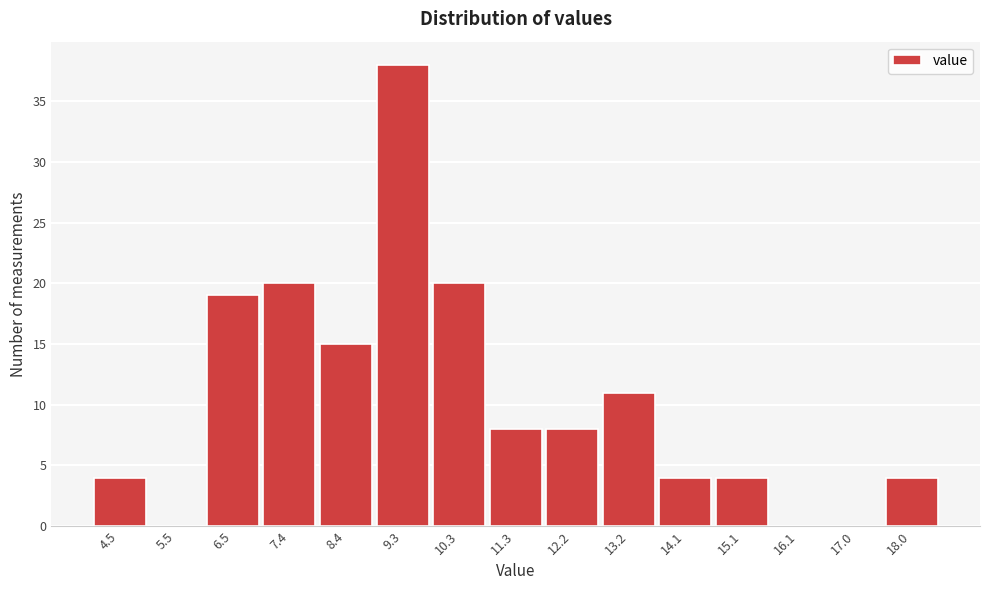

Reading left to right, list all the values displayed in this chart.

4.5=4	5.5=0	6.5=19	7.4=20	8.4=15	9.3=38	10.3=20	11.3=8	12.2=8	13.2=11	14.1=4	15.1=4	16.1=0	17.0=0	18.0=4